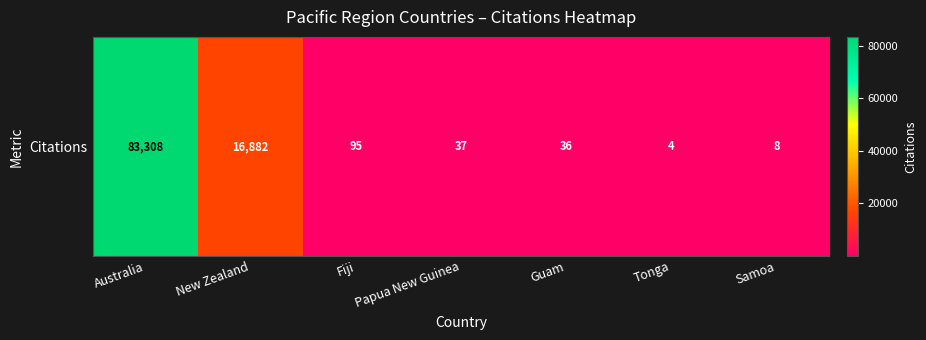

What is the maximum value shown in the chart?

83308